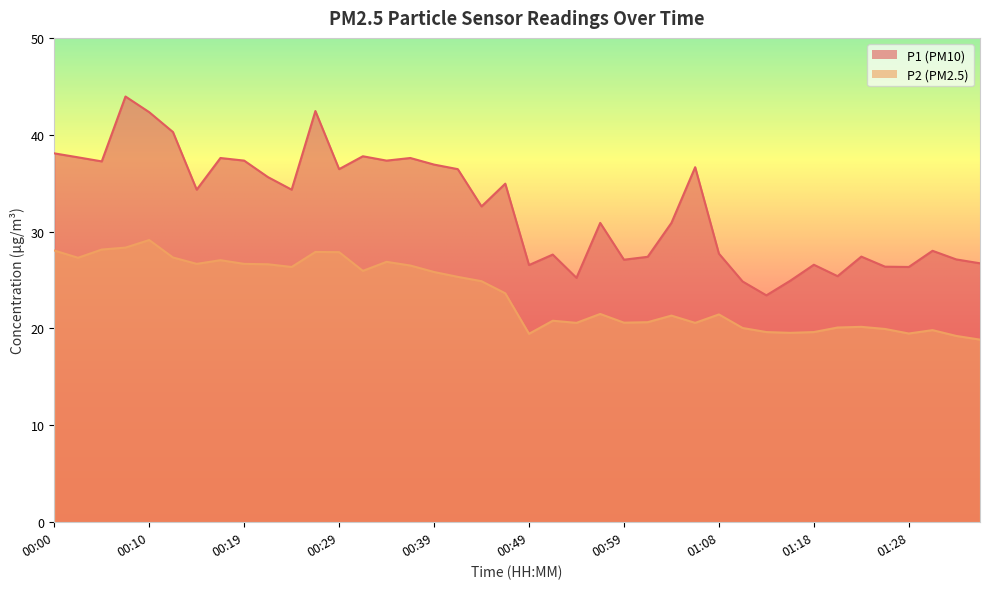

True or false: P1 and P2 cross at least once.

False